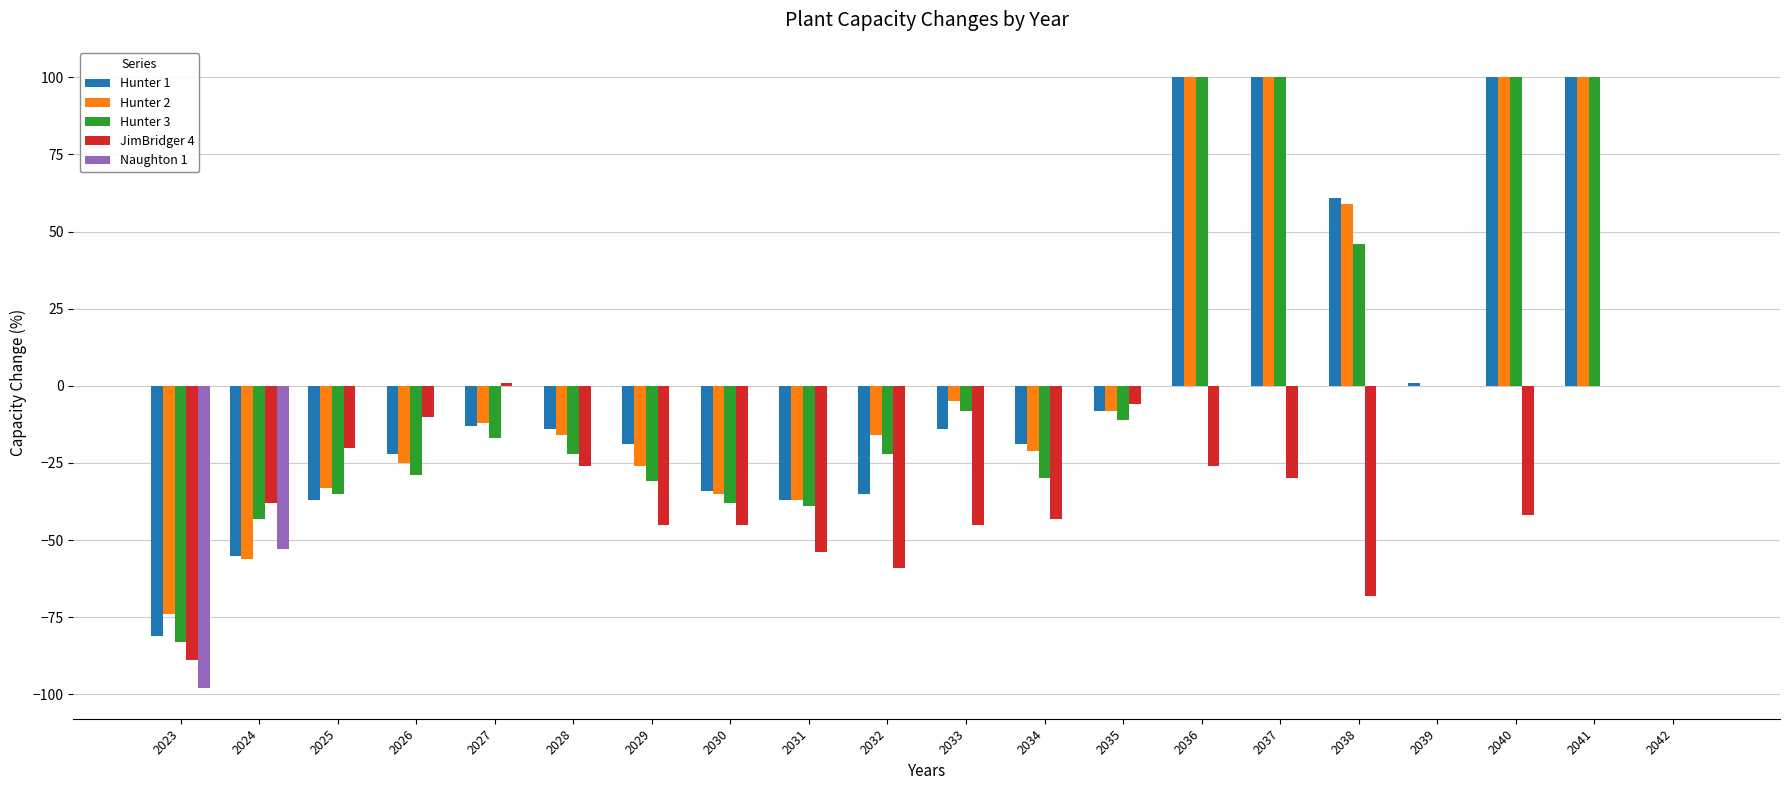

What is the sum of all Naughton 1 values?

-151